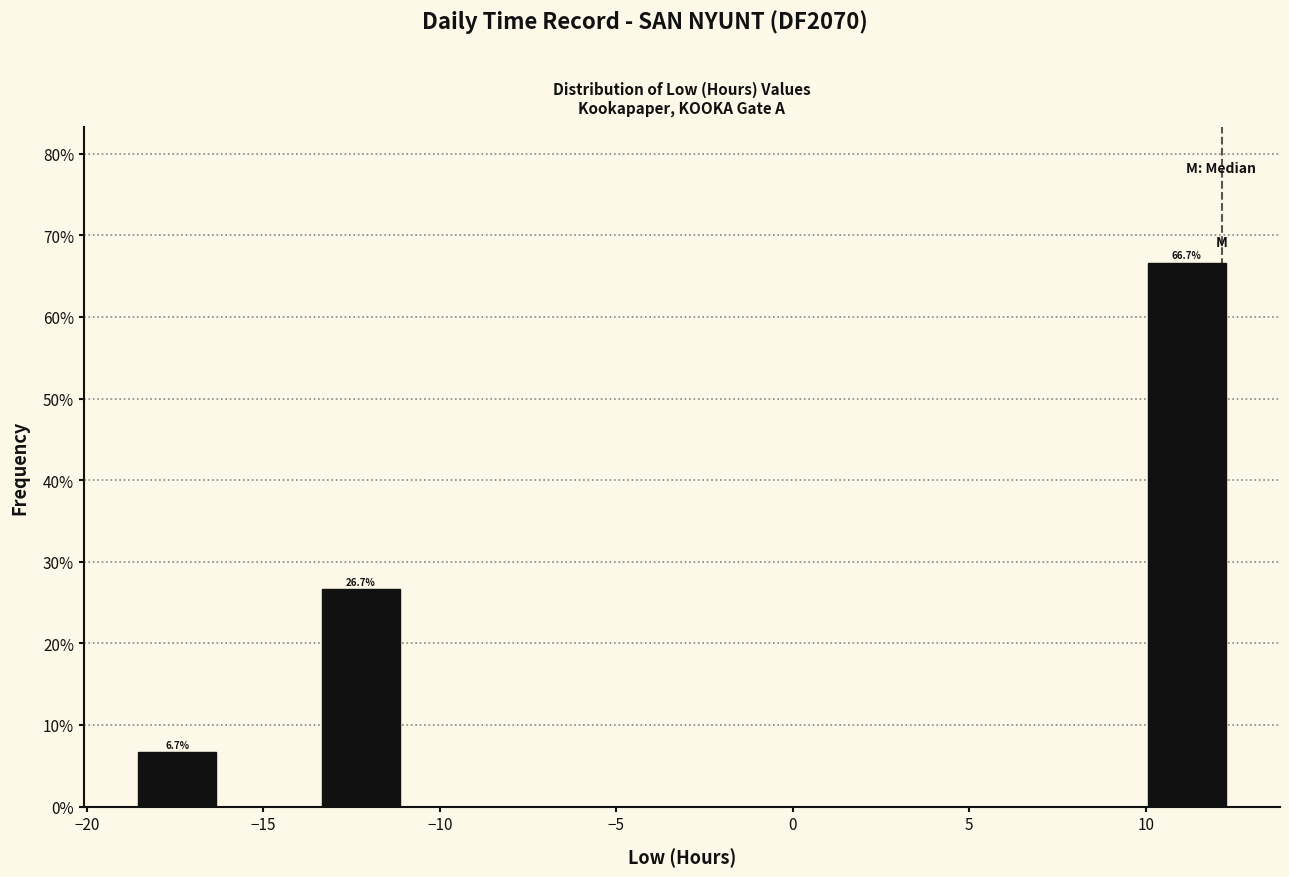

Over which range of the x-axis is the bar tallest?

10.0 to 12.5